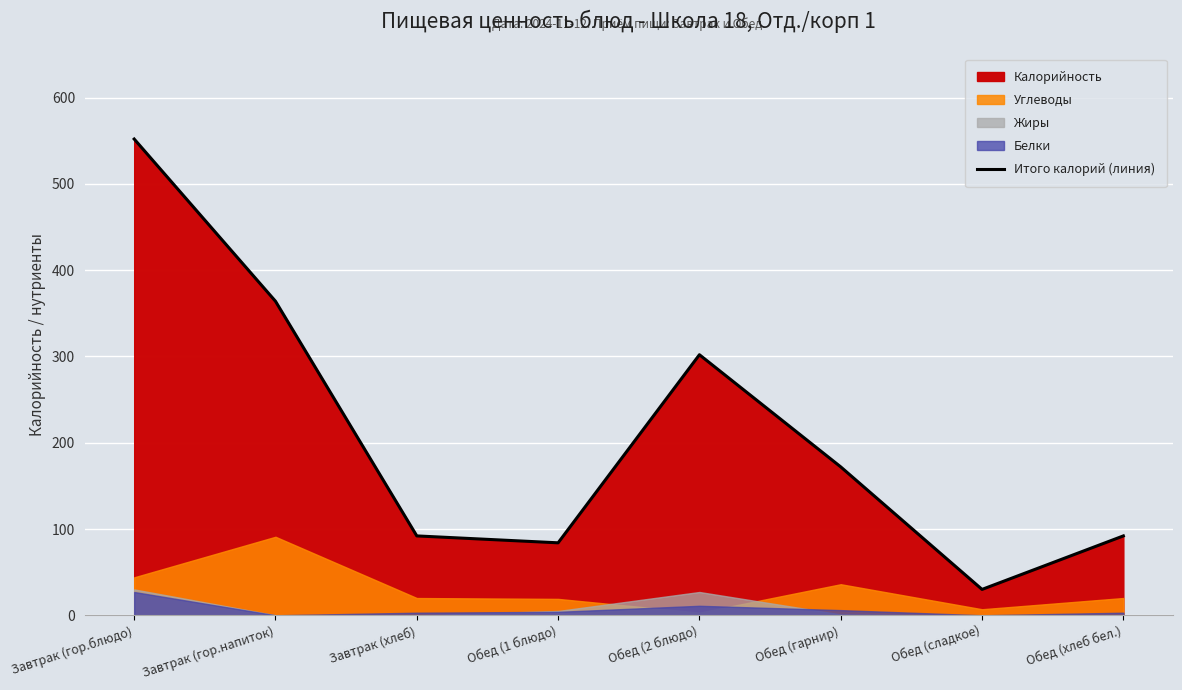

At which label does Итого калорий (линия) reach its peak?

Завтрак (гор.блюдо)